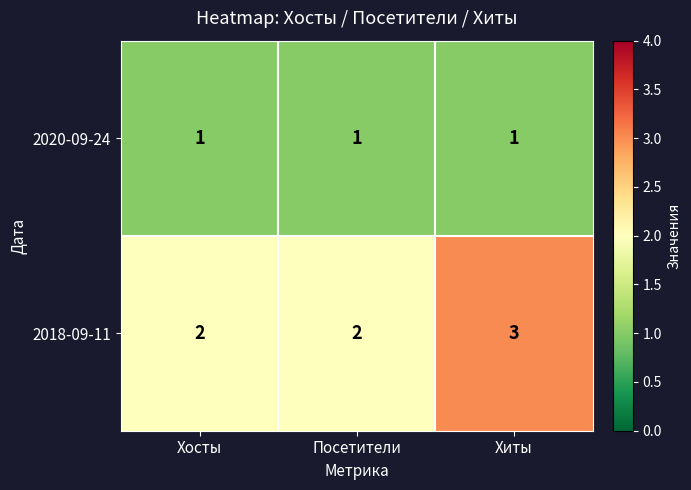

Rank the series by their average value, from lowest to highest.

2020-09-24, 2018-09-11